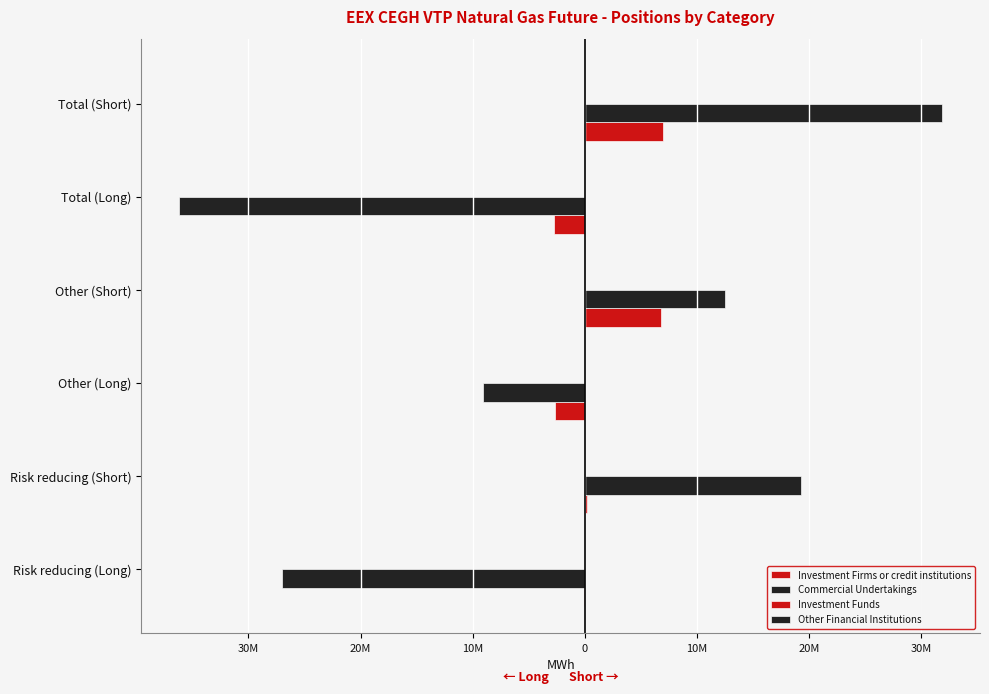

What is the minimum value shown in the chart?

-36159664.0